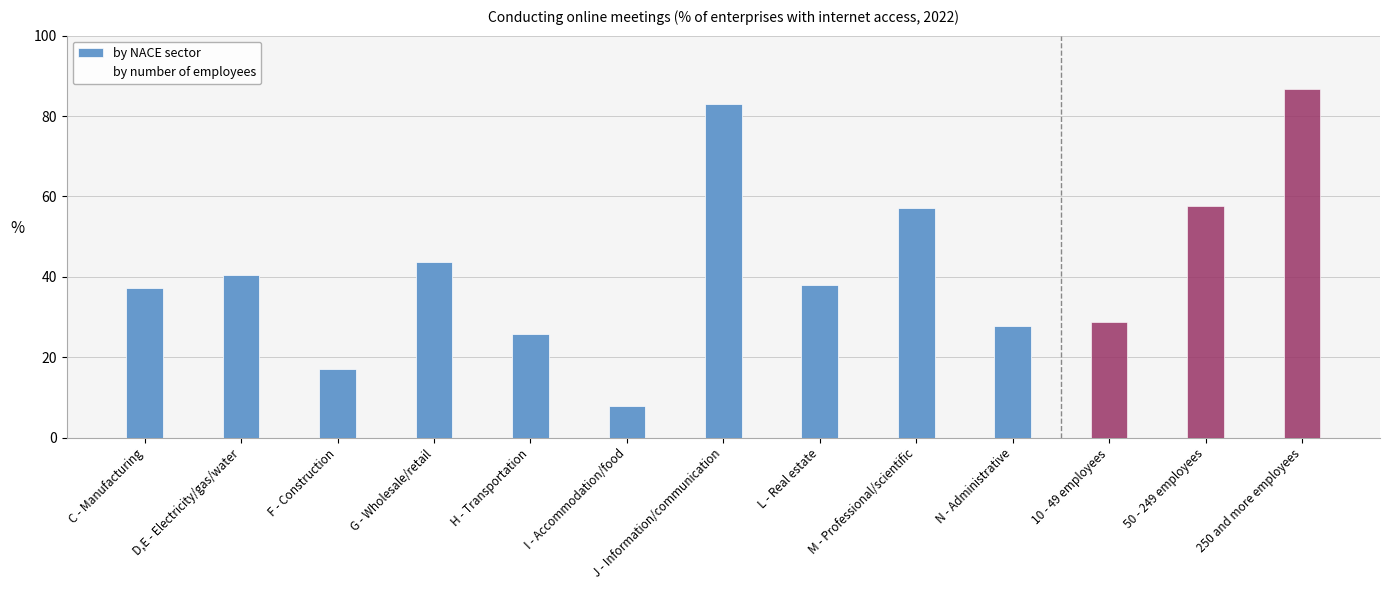

What is the label of the 4th bar from the left?

G - Wholesale/retail